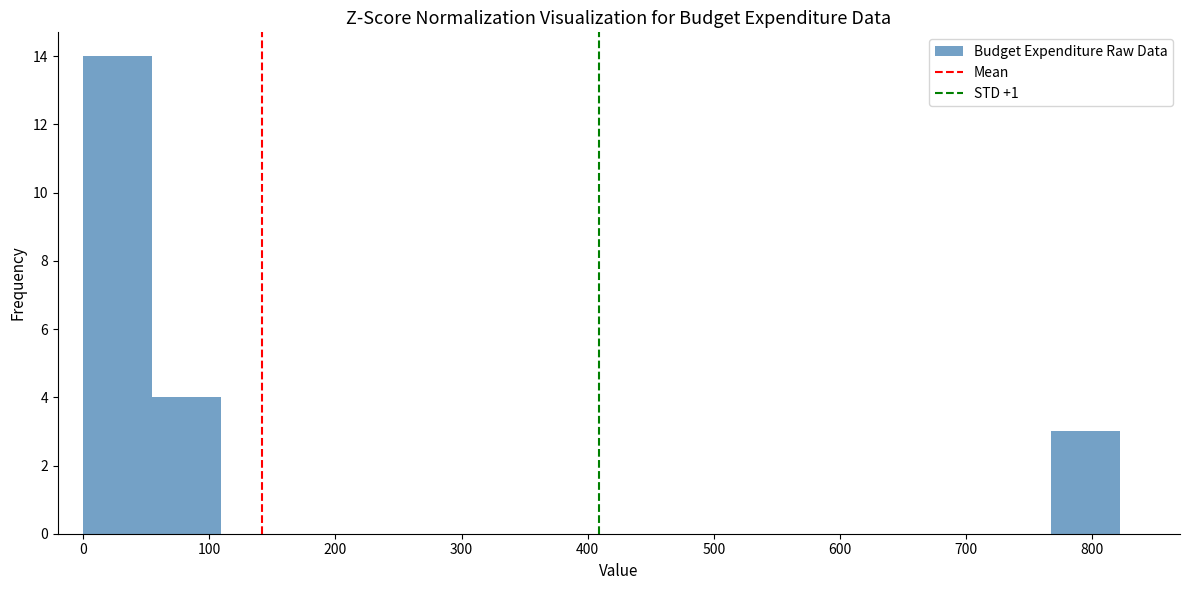

Reading left to right, list every bar in this chart as the range it spans on the x-axis followed by its height. Neither the bar edges nor the heights are printed on the chart, so give them approximately, as read against the axes.

0 to 50: 14
50 to 110: 4
110 to 160: 0
160 to 220: 0
220 to 270: 0
270 to 330: 0
330 to 380: 0
380 to 440: 0
440 to 490: 0
490 to 550: 0
550 to 600: 0
600 to 660: 0
660 to 710: 0
710 to 770: 0
770 to 820: 3